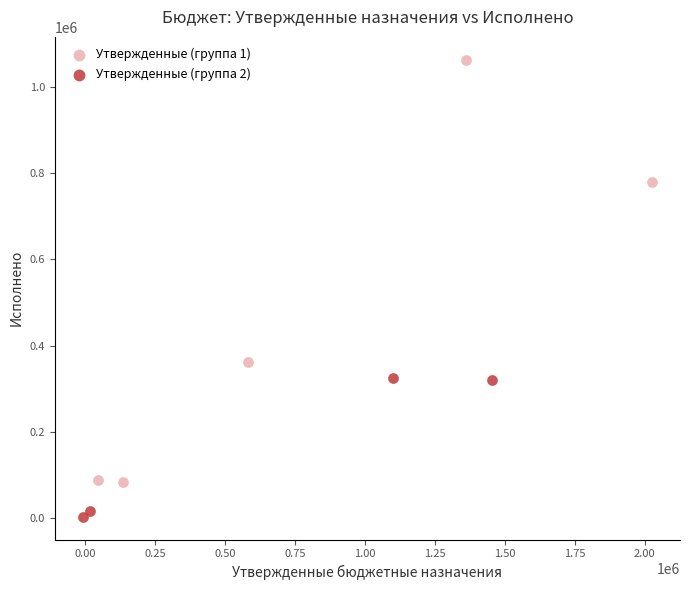

Which series contains the highest Y value?

Утвержденные (группа 1)